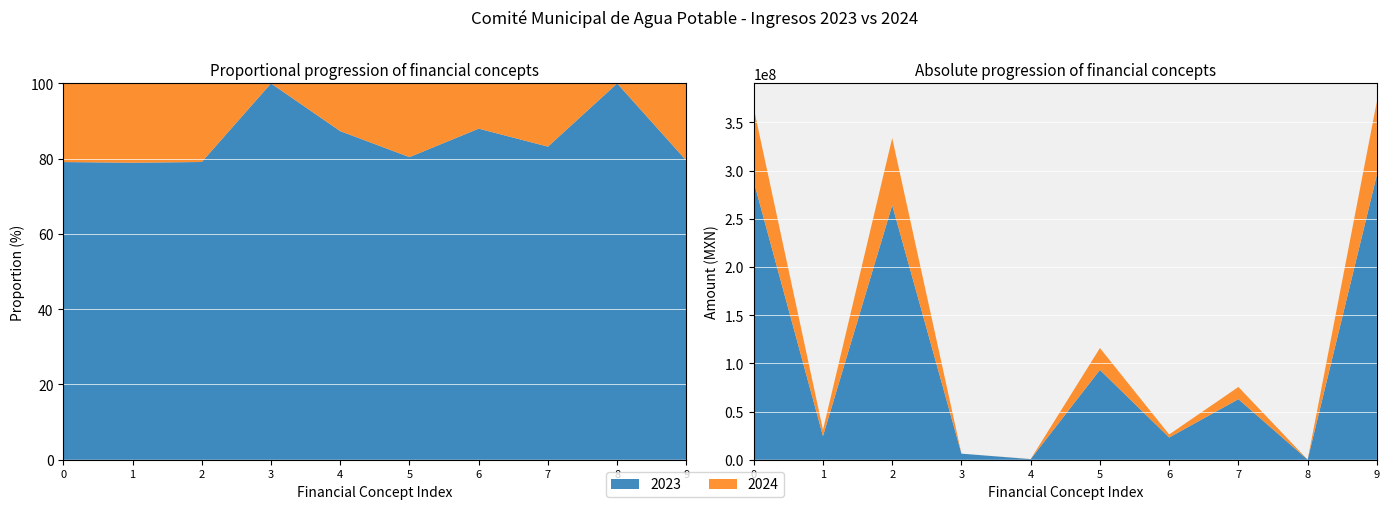

Reading left to right, transcribe all the data shown in this chart.

2023: Ingresos de Gestión=288630318.4	Productos=24516518.4	Ingresos por Venta de Bienes=264113799.9	Participaciones/Aportaciones=6282906.2	Otros Ingresos y Beneficios=637580.0	Servicios Personales=93208510.9	Materiales y Suministros=23062002.9	Servicios Generales=62830767.1	Transferencias Asignaciones=76992.1	Total Ingresos=295550804.6
2024: Ingresos de Gestión=76242620.3	Productos=6547370.1	Ingresos por Venta de Bienes=69695250.2	Participaciones/Aportaciones=0.0	Otros Ingresos y Beneficios=92581.9	Servicios Personales=22697021.4	Materiales y Suministros=3150191.5	Servicios Generales=12686648.8	Transferencias Asignaciones=0.0	Total Ingresos=76335202.2